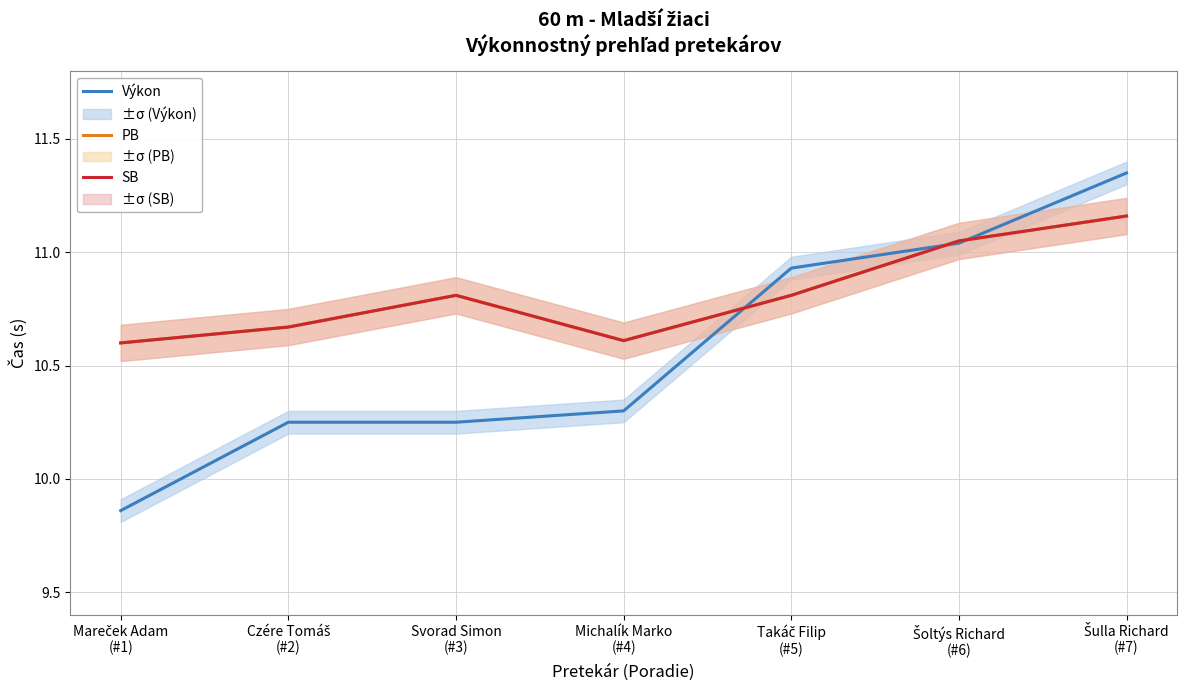

Is it true that PB equals 10.8 at Takáč Filip
(#5)?

True